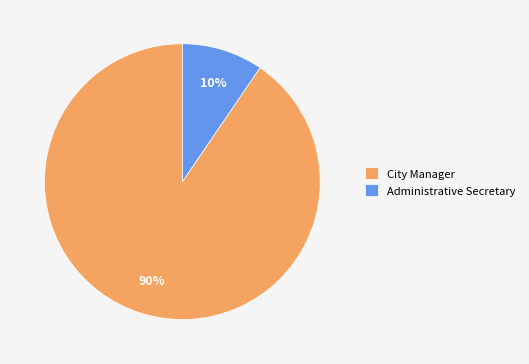

What percentage is the City Manager slice, to the nearest percent?

90%